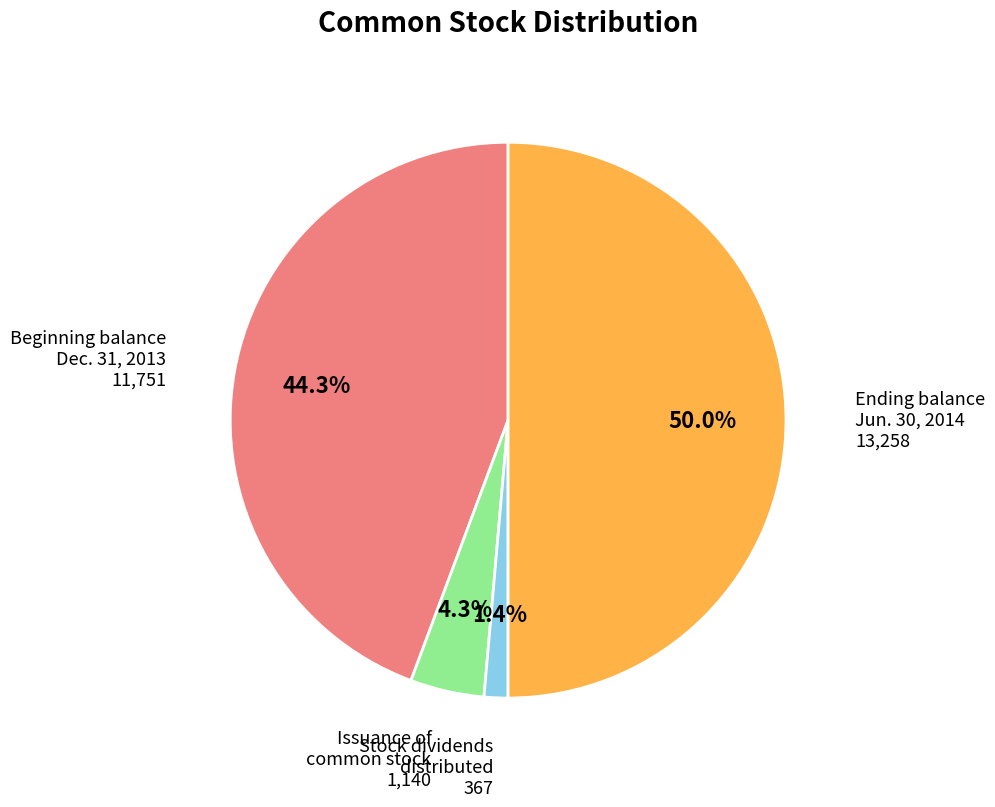

Rank the categories by value from highest to lowest.

Ending balance Jun. 30, 2014, Beginning balance Dec. 31, 2013, Issuance of common stock, Stock dividends distributed